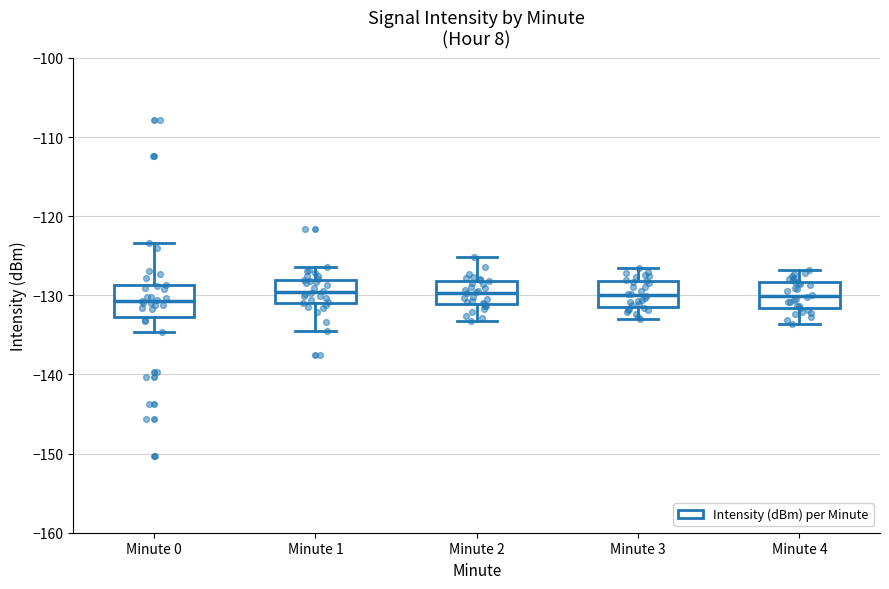

Where does the upper whisker of the box for Minute 3 end on the y-axis? The values are not printed on the chart, so give them approximately, as read against the axis.

-126